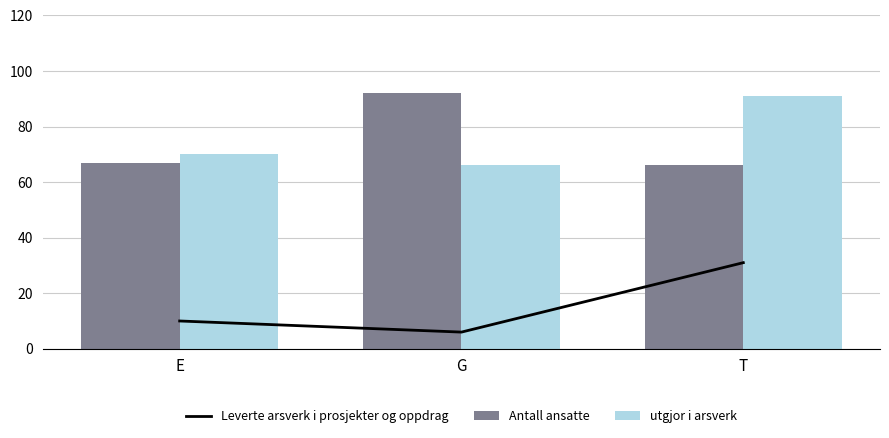

List the labels in order of Antall ansatte value, largest first.

G, E, T